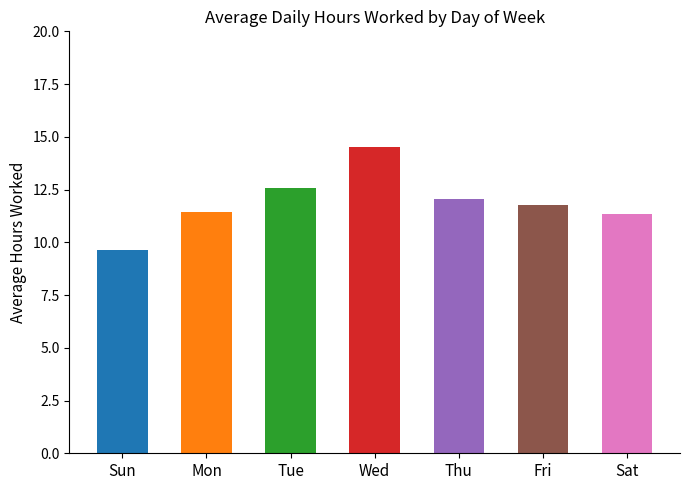

True or false: the data shows 2.8 at Sat.

False